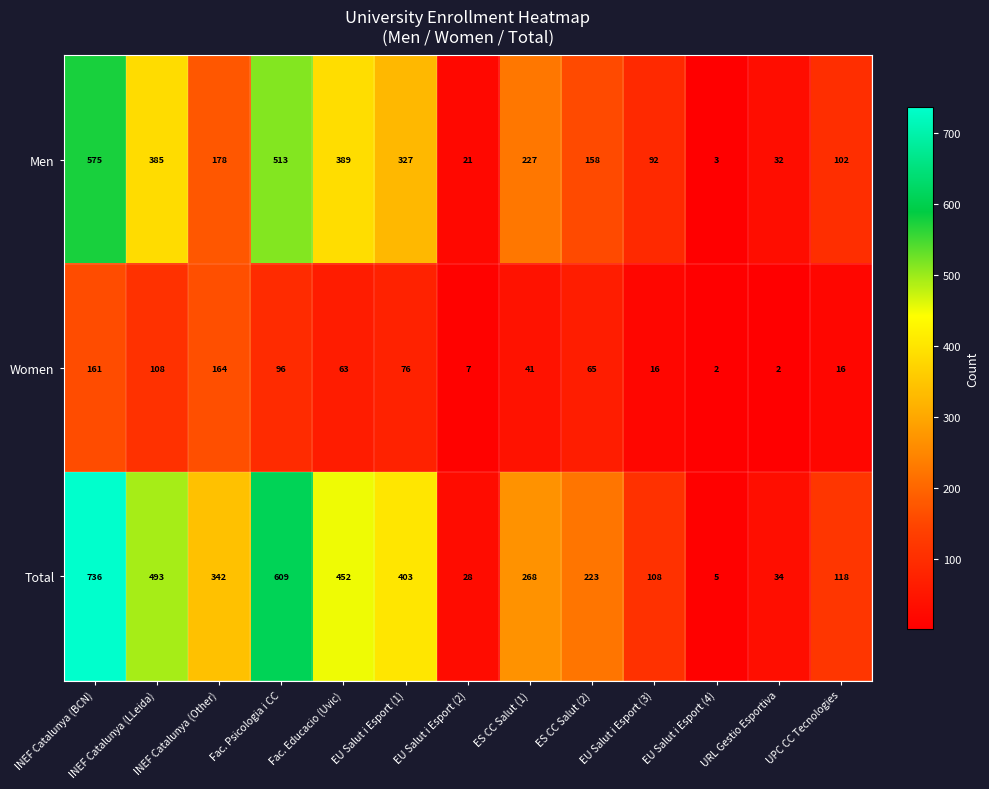

What is the total value across all series at EU Salut i Esport (1)?

806